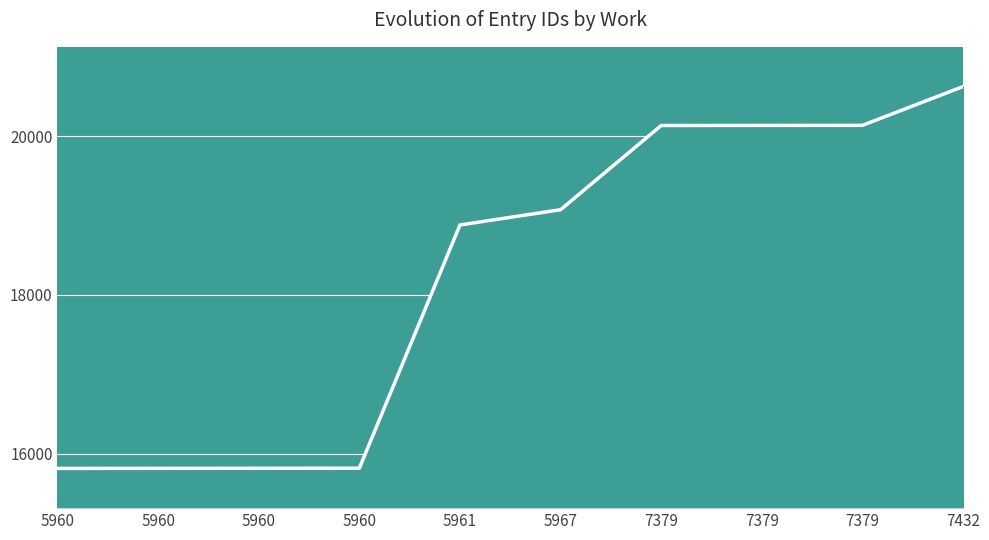

What is the difference between the maximum and minimum values?

4806